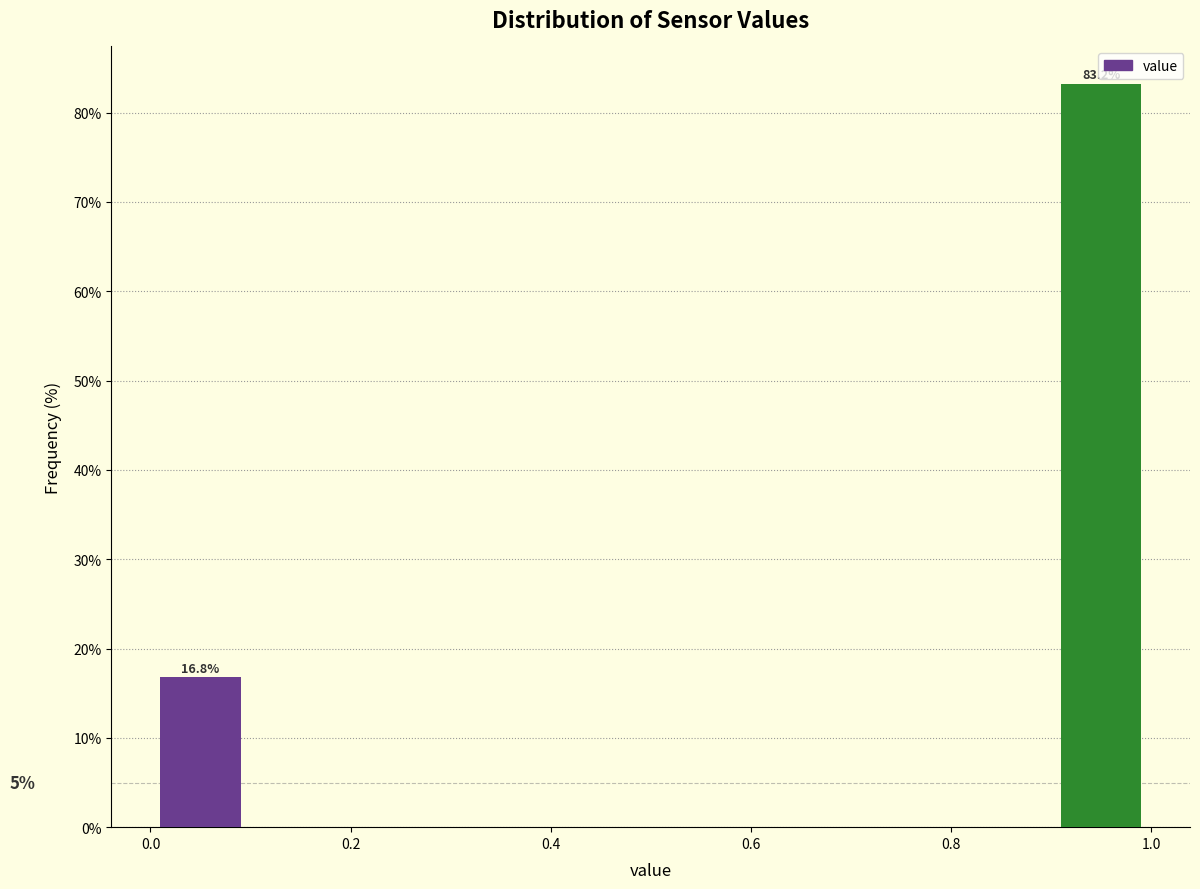

Which range on the x-axis has the tallest bar?

0.9 to 1.0